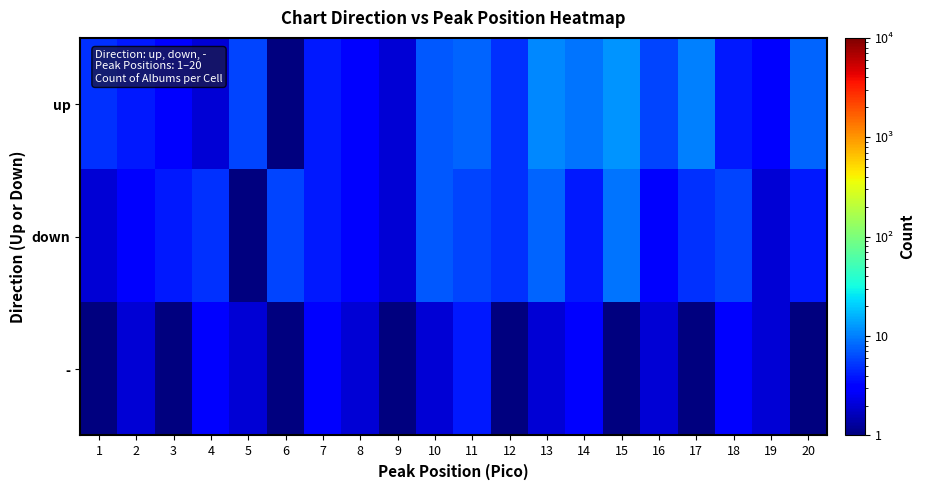

Reading right to left, extract all data points from this chart.

up: 20=8	19=3	18=4	17=10	16=6	15=12	14=9	13=11	12=5	11=8	10=7	9=2	8=3	7=4	6=1	5=6	4=2	3=3	2=4	1=5
down: 20=4	19=2	18=6	17=5	16=3	15=9	14=4	13=8	12=5	11=6	10=7	9=2	8=3	7=4	6=6	5=1	4=5	3=4	2=3	1=2
-: 20=1	19=2	18=3	17=1	16=2	15=1	14=3	13=2	12=1	11=4	10=2	9=1	8=2	7=3	6=1	5=2	4=3	3=1	2=2	1=1